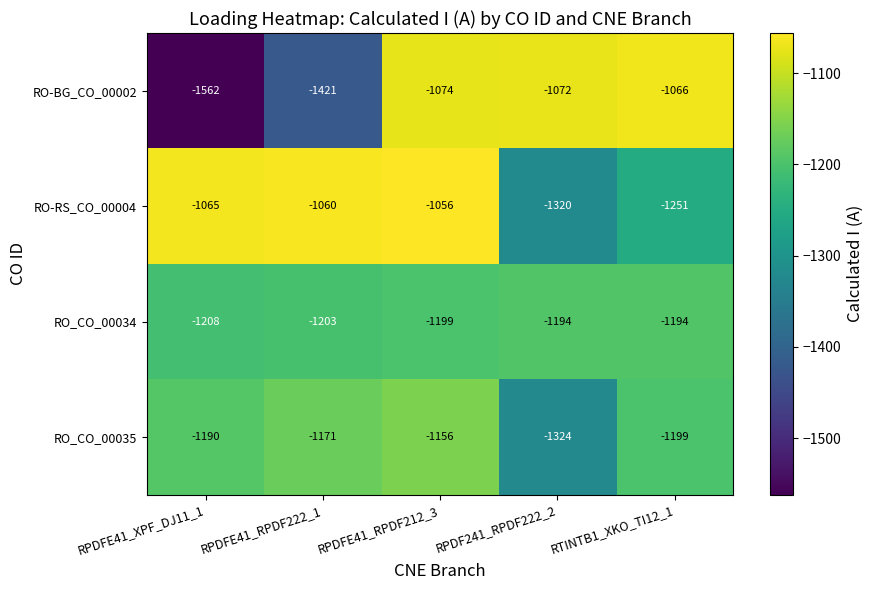

At which category is the sum across all series the highest?

RPDFE41_RPDF212_3